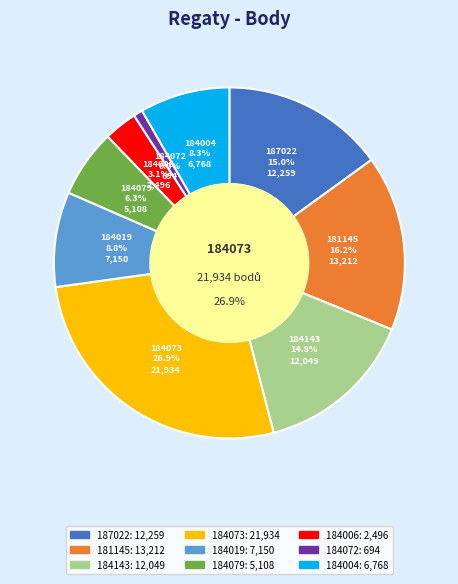

To the nearest percent, what percentage of the pie is 184004?

8%